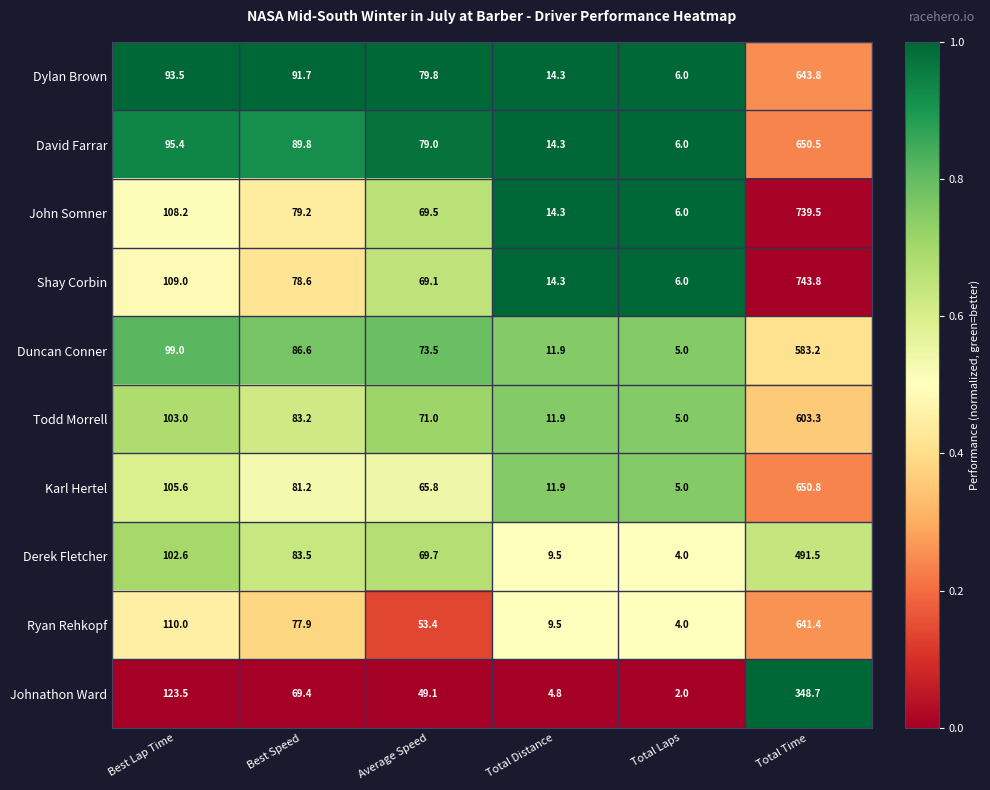

What is the highest value of the Dylan Brown series?

643.8